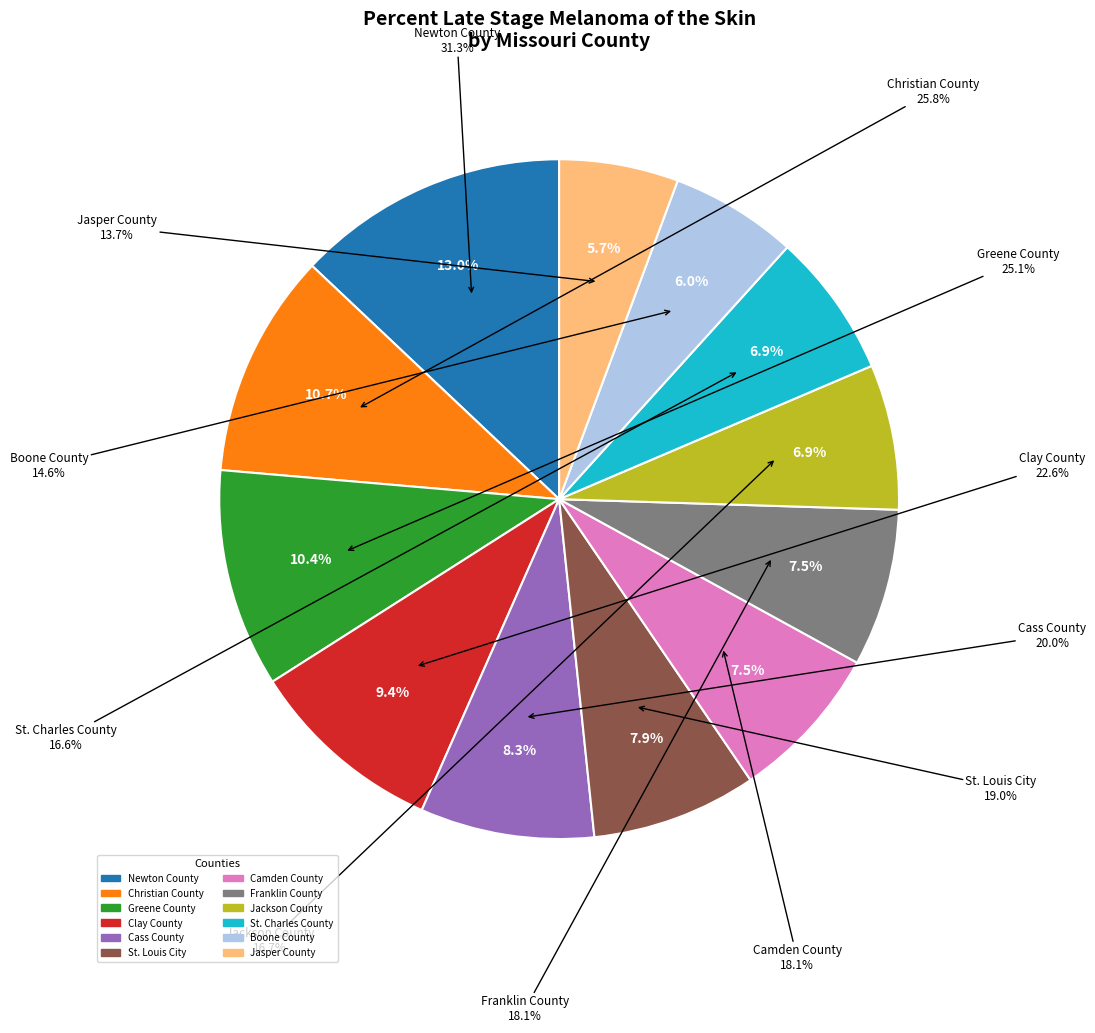

How many slices are in this pie chart?

12